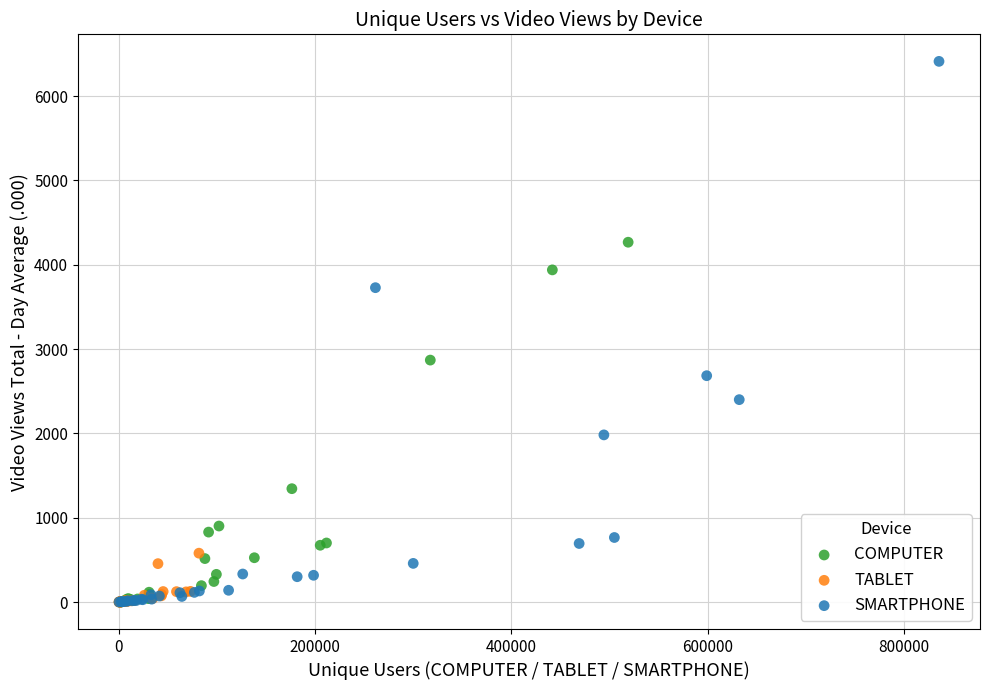

Which series has the widest spread of Y values?

SMARTPHONE